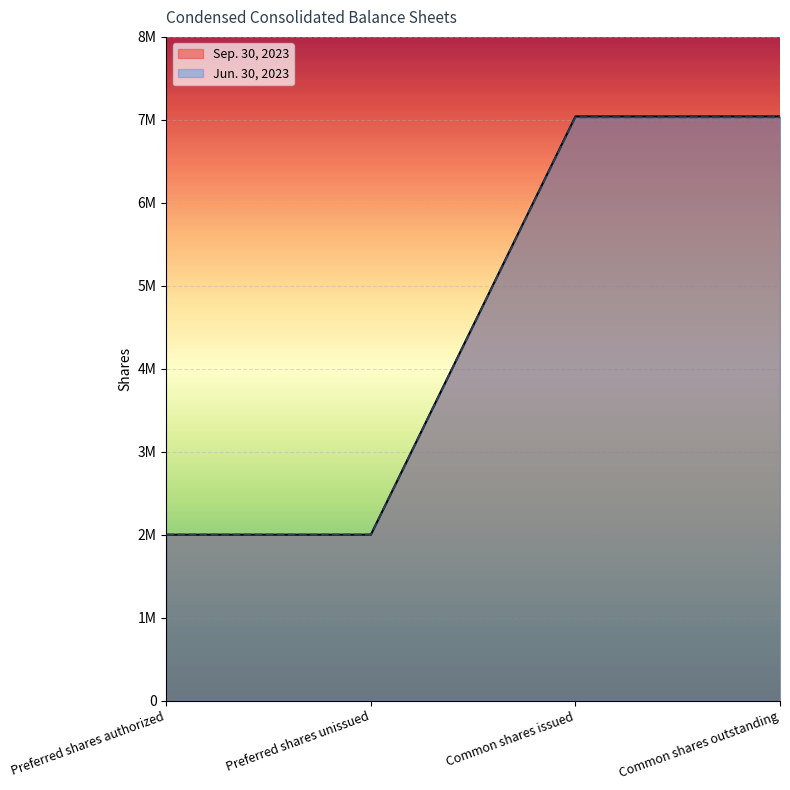

How many categories are shown in the chart?

4